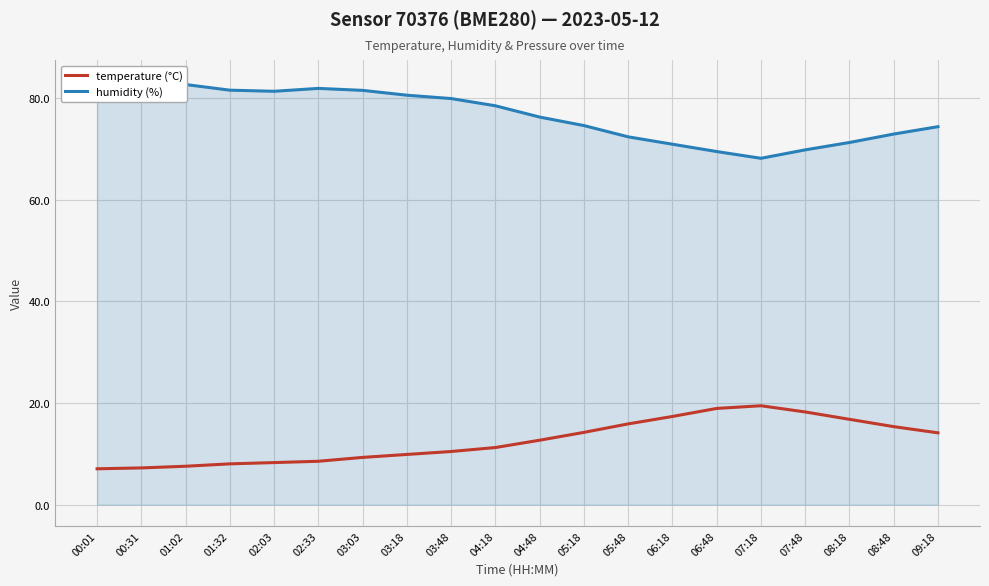

What is the label of the 9th point from the right?

05:18